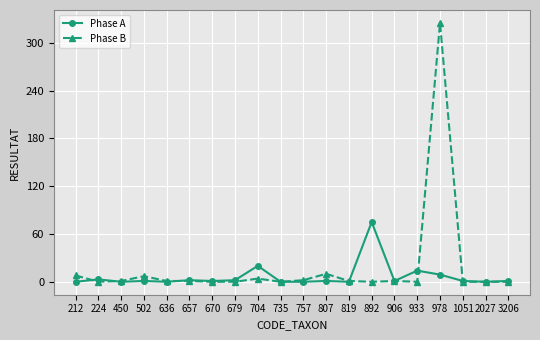

List the series in order of their overall mean, highest first.

Phase B, Phase A